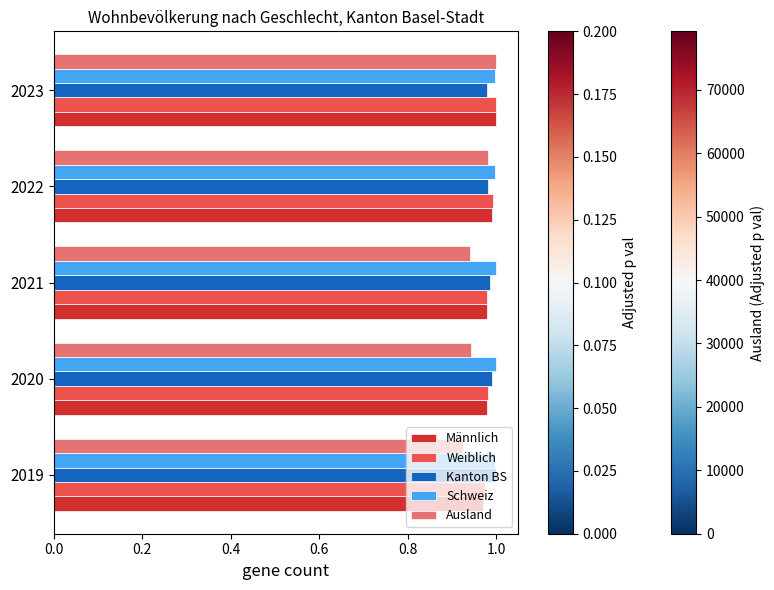

Which series has the widest spread of values?

Ausland